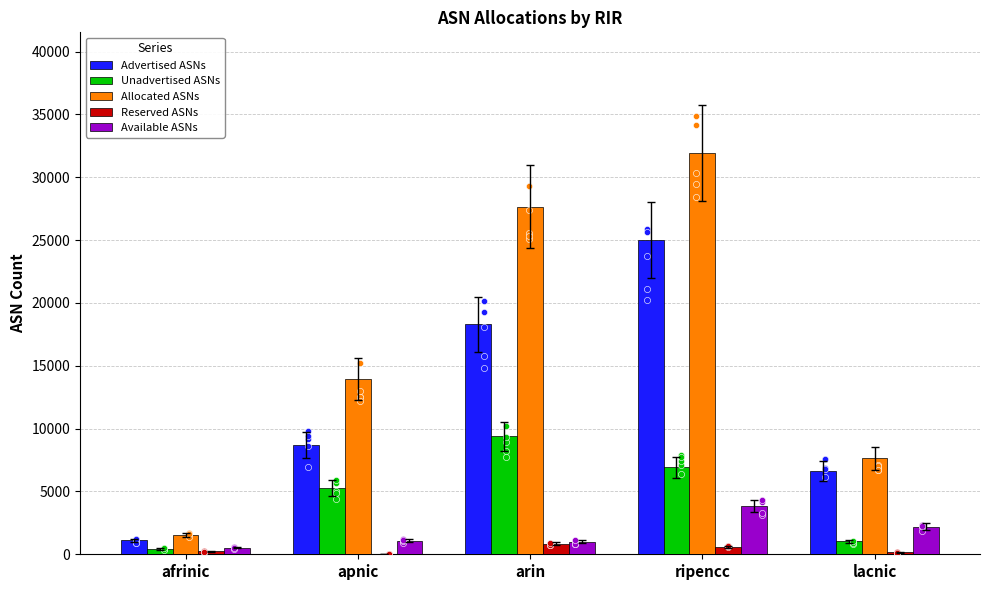

Which series has the largest total across all categories?

Allocated ASNs